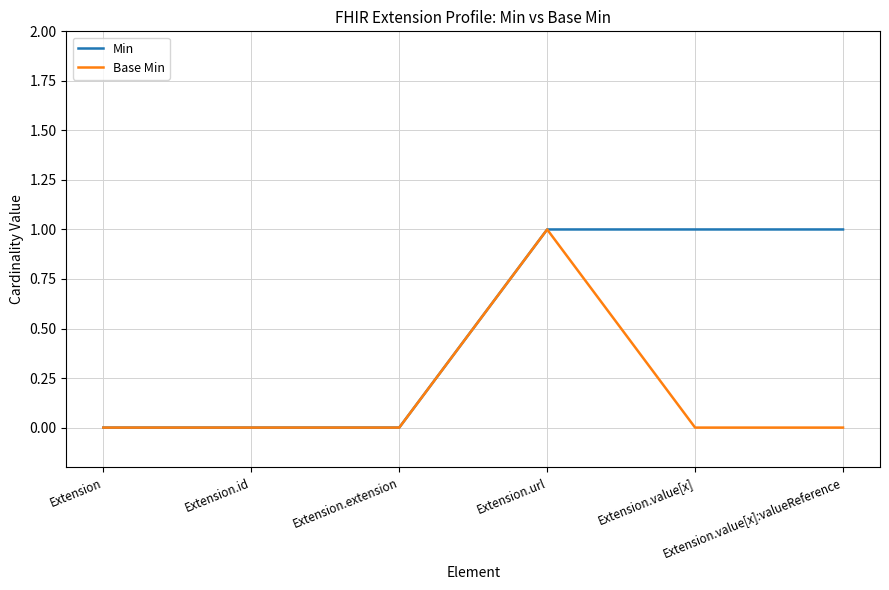

Which series has the largest total across all categories?

Min